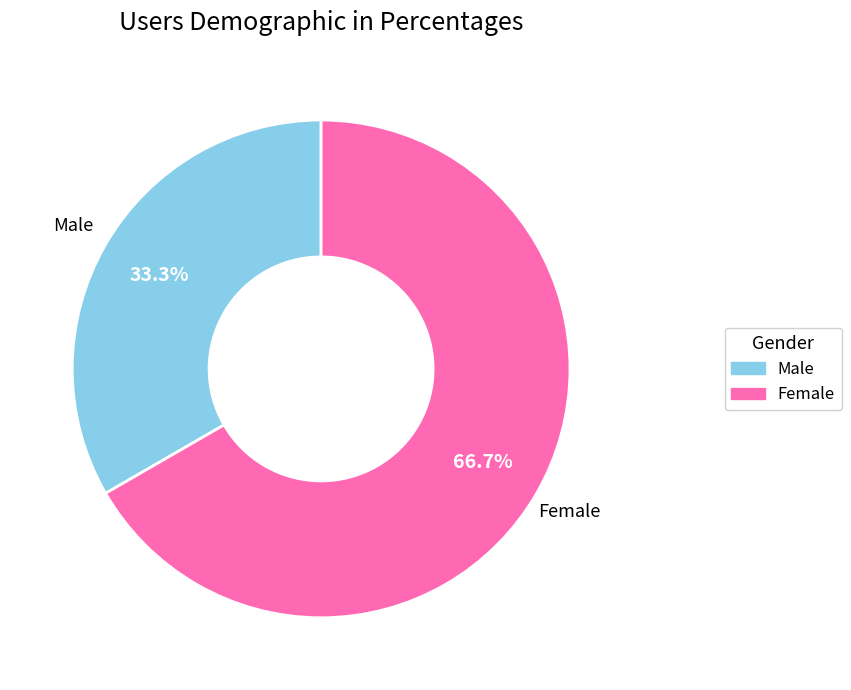

How many segments does this pie chart have?

2